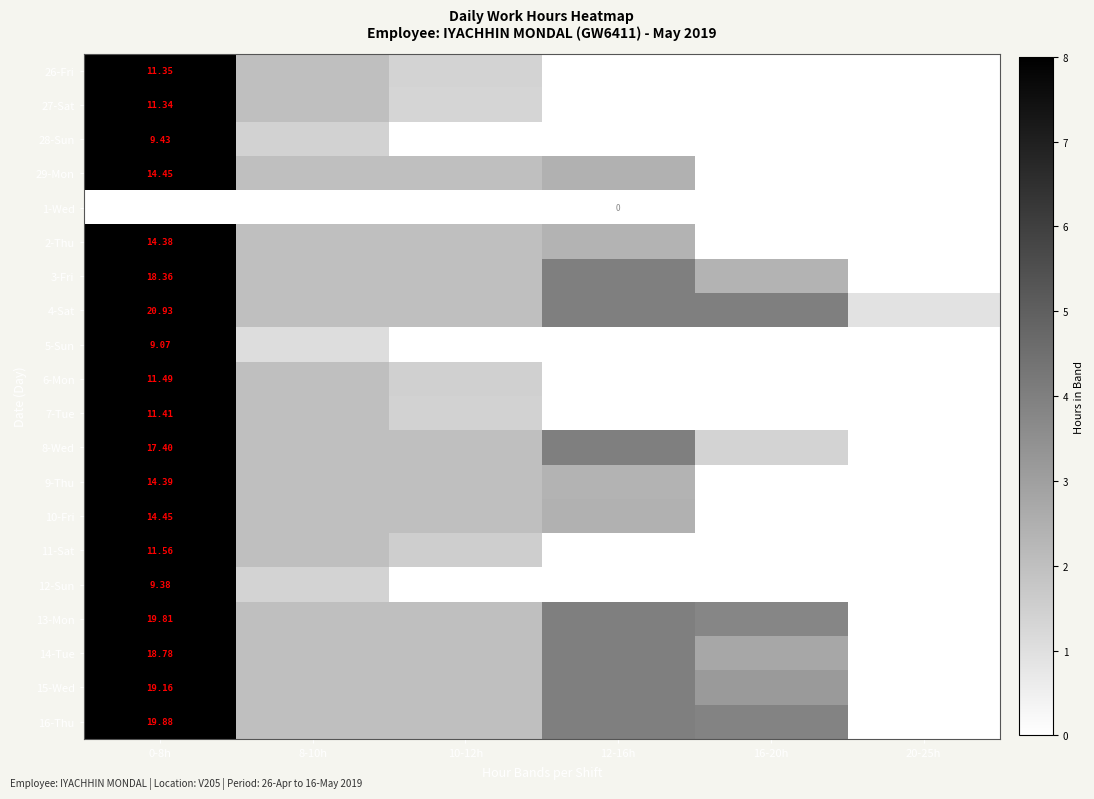

Is it true that 11-Sat equals 0.0 at 12-16h?

True